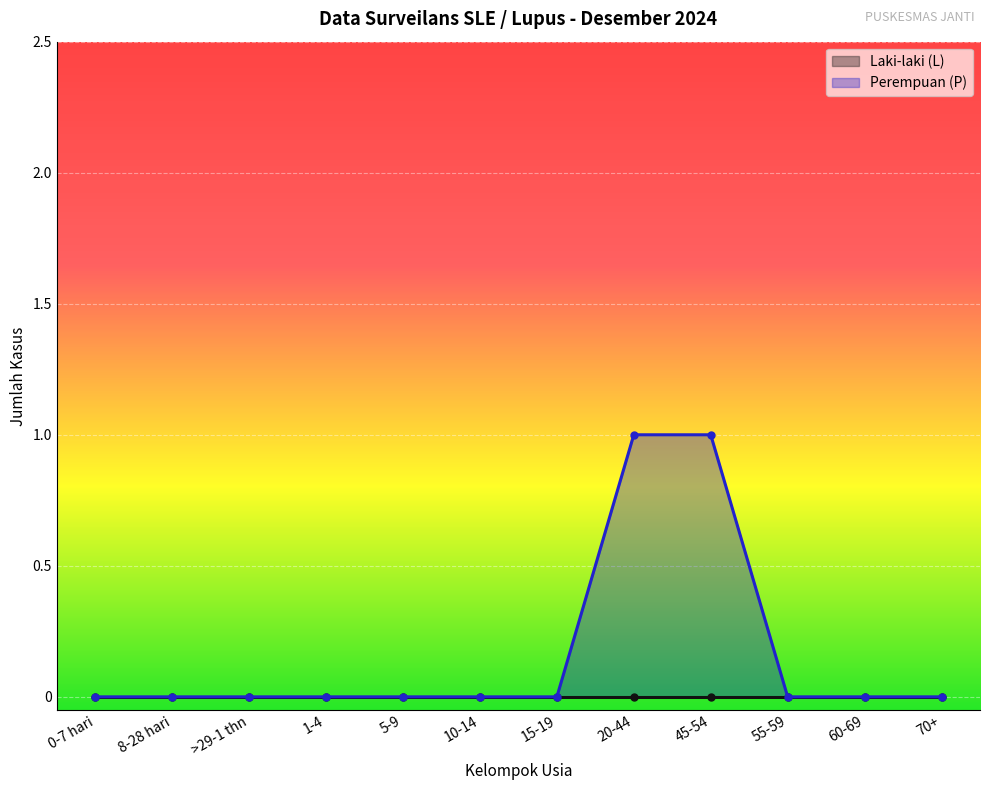

The value of Perempuan (P) at 8-28 hari is 0. True or false?

True